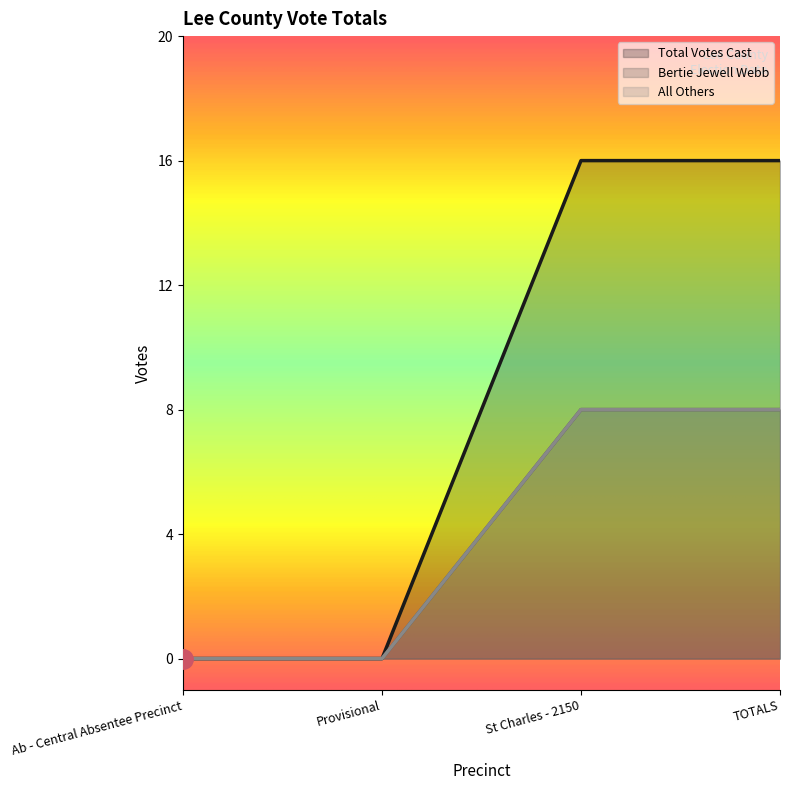

True or false: Total Votes Cast has more than 2 interior local peaks.

False